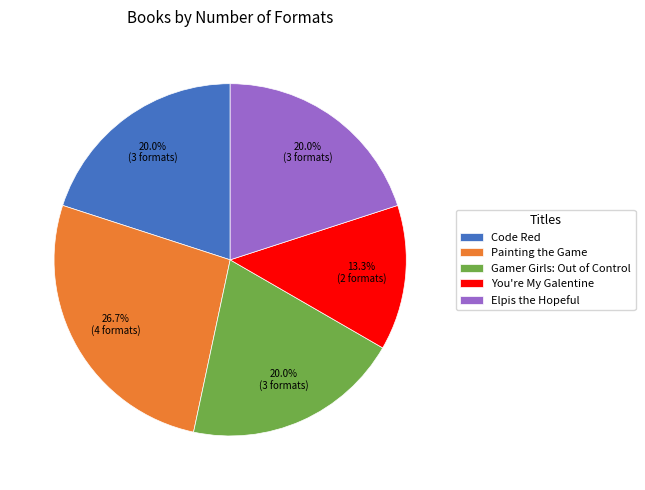

Combined, do Code Red and Painting the Game account for over 50%?

No